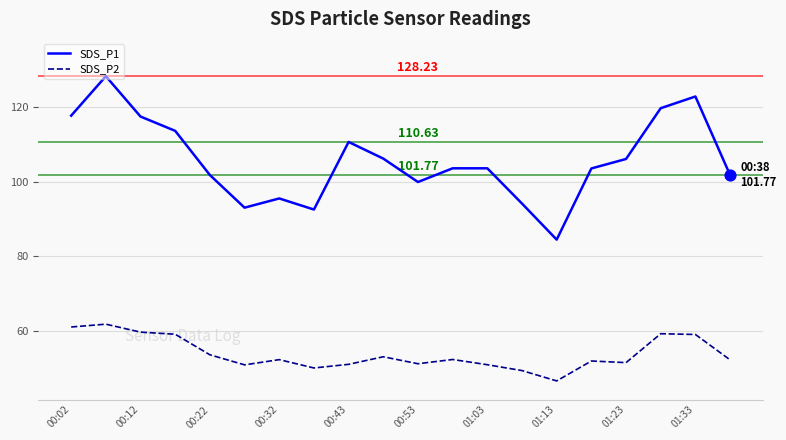

At how many categories does at least one series exceed 75?

20